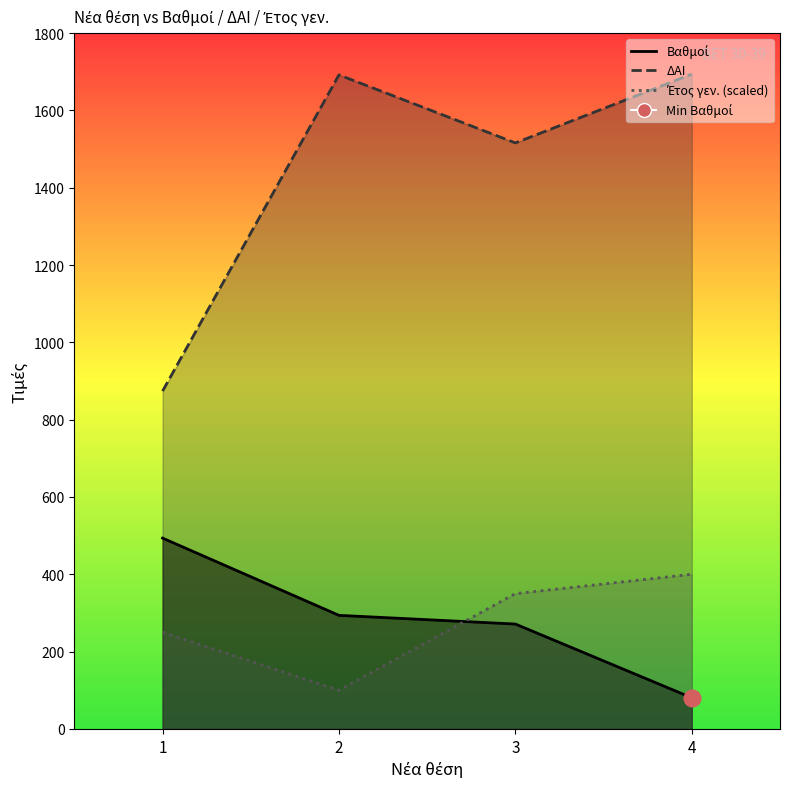

Reading left to right, what are all the values shown in this chart?

Βαθμοί: 1=493.6	2=293.8	3=271.2	4=80.5
ΔΑΙ: 1=874.0	2=1692.0	3=1516.0	4=1694.0
Έτος γεν.: 1=250.0	2=100.0	3=350.0	4=400.0